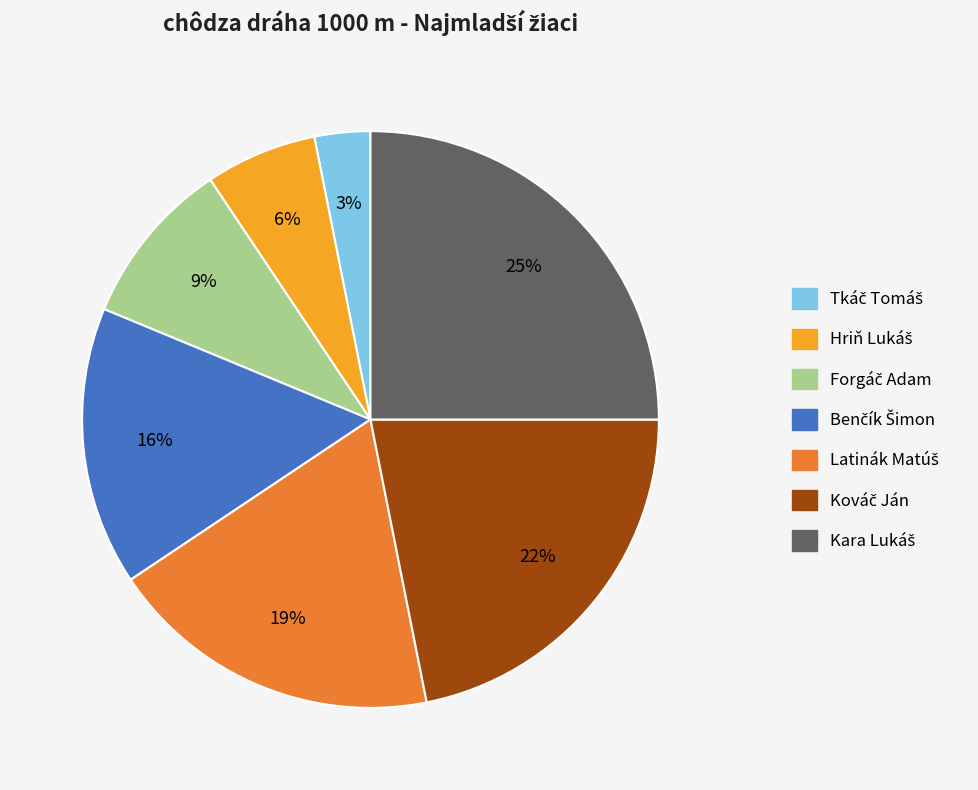

Is there any slice that represents more than half of the pie?

No